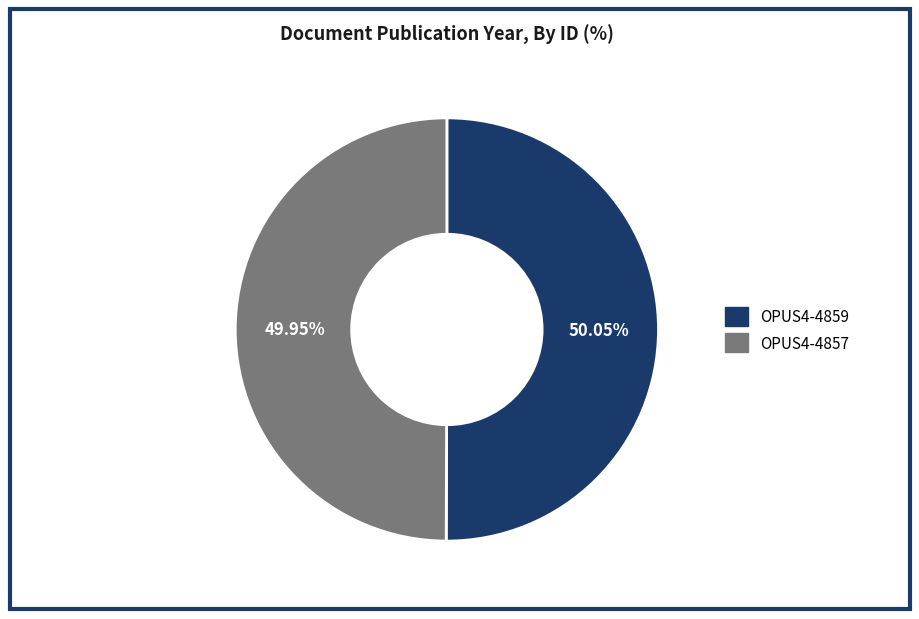

How many slices are in this pie chart?

2